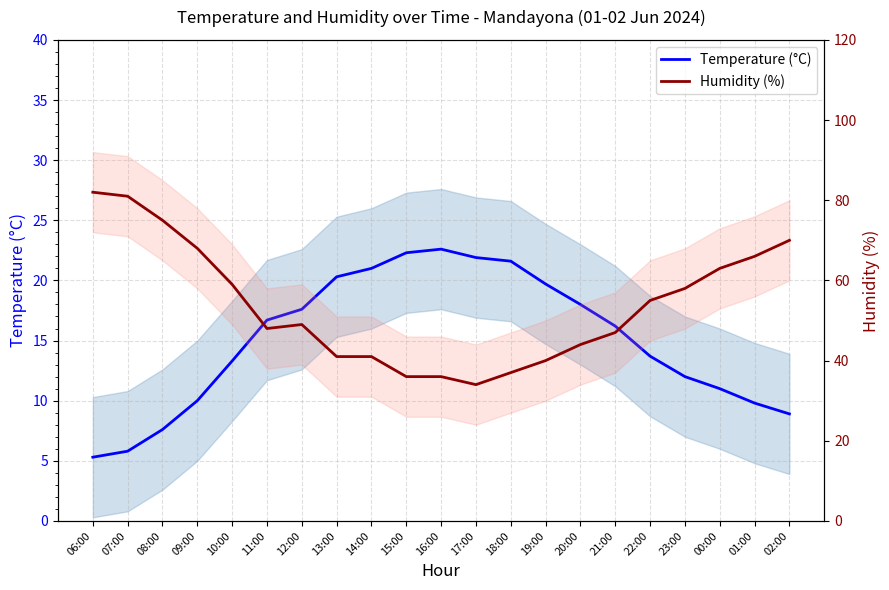

At which category does the chart reach its minimum across all series?

06:00